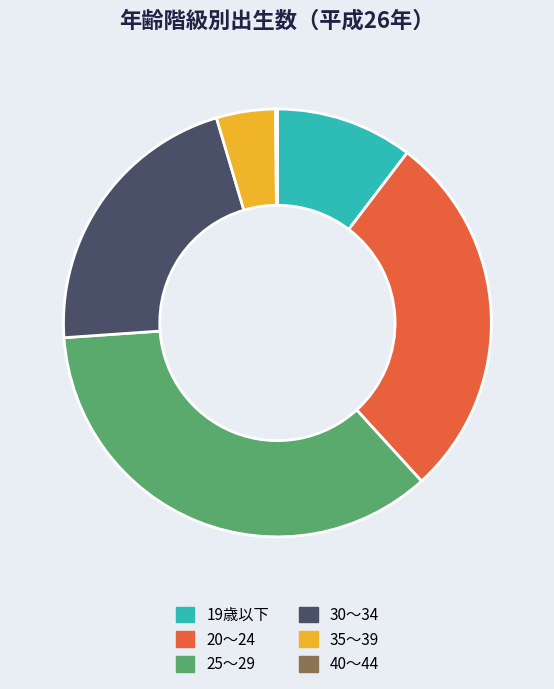

Does 35～39 represent more than half of the total?

No